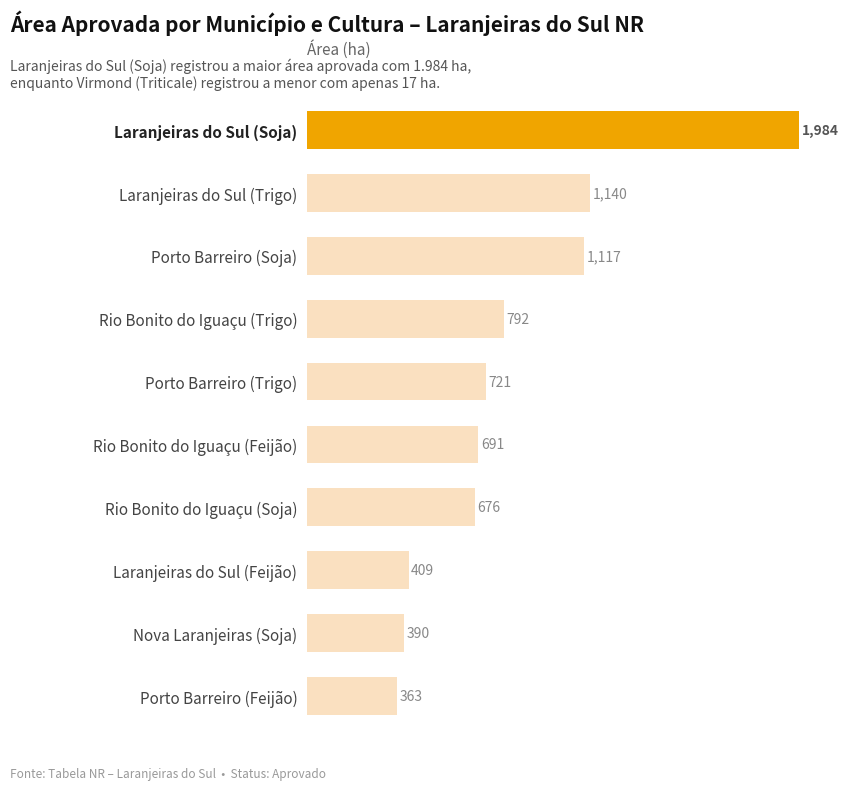

What is the average value?

828